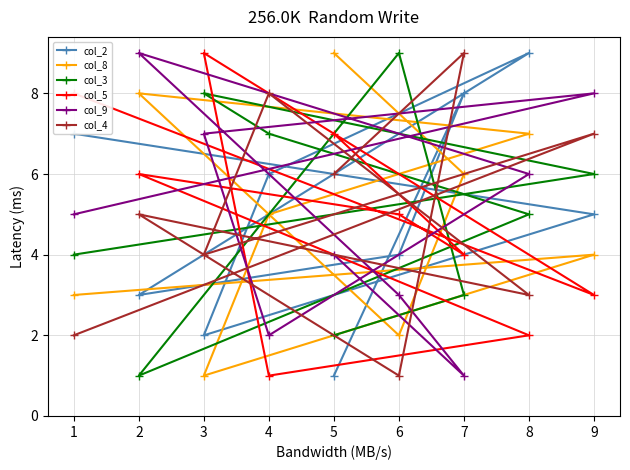

Count the number of categories in the chart.

9